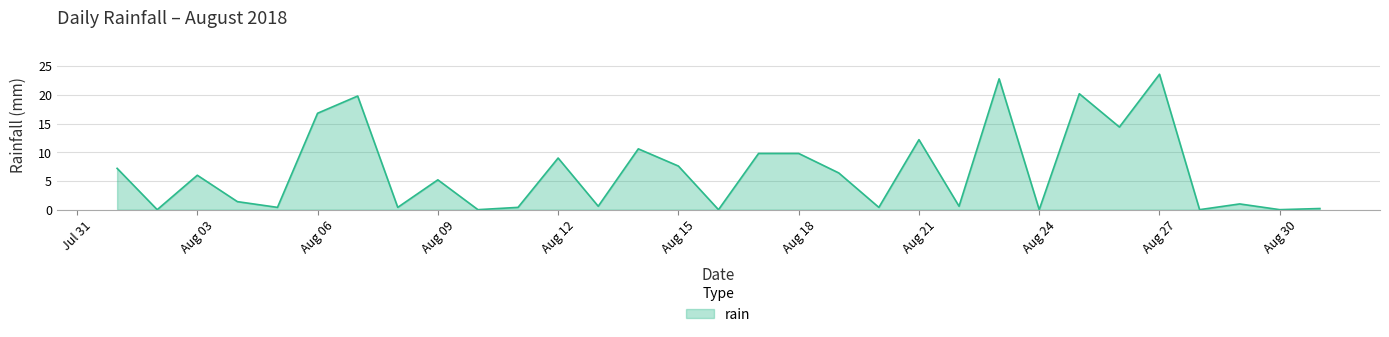

What is the greatest value displayed?

23.6